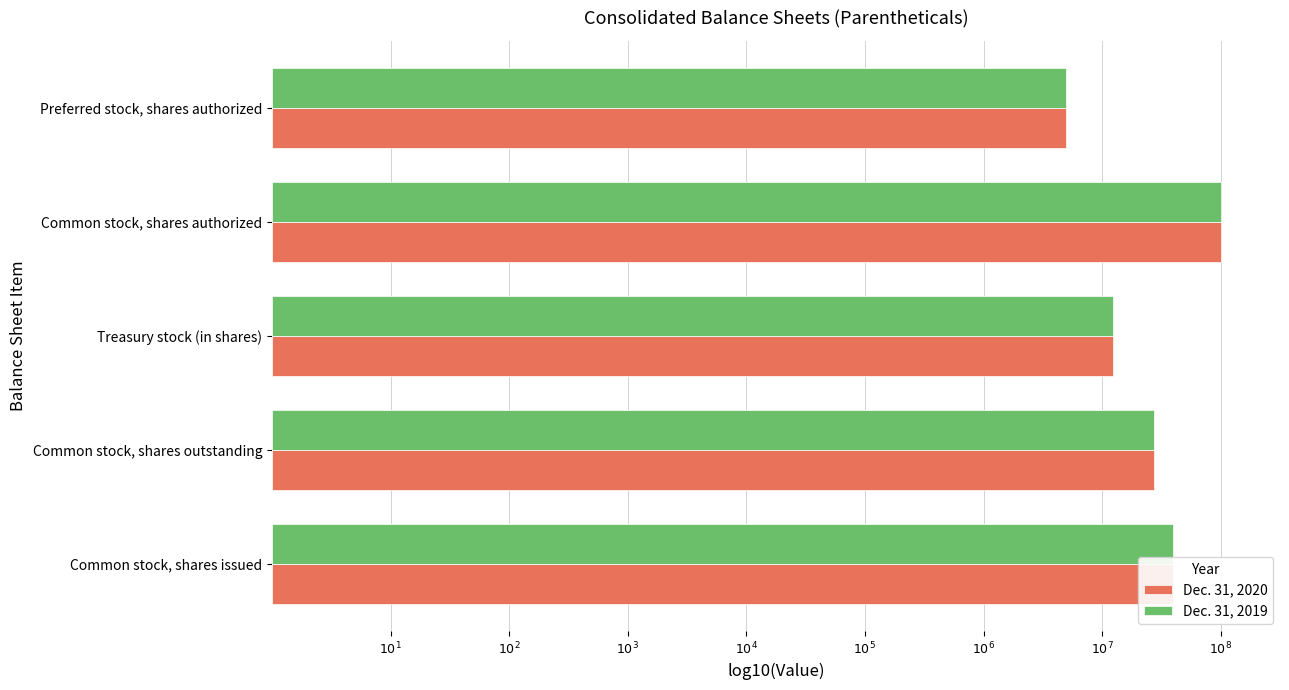

What are all the series names shown in the legend?

Dec. 31, 2020, Dec. 31, 2019